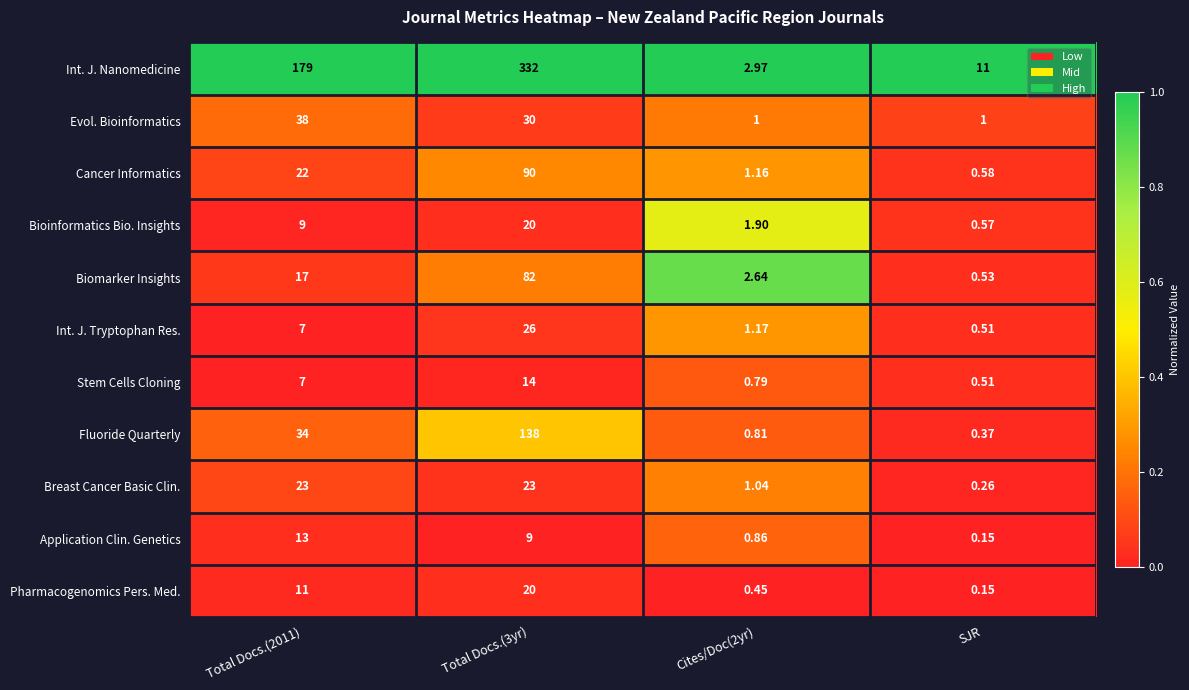

At how many categories does at least one series exceed 0?

4